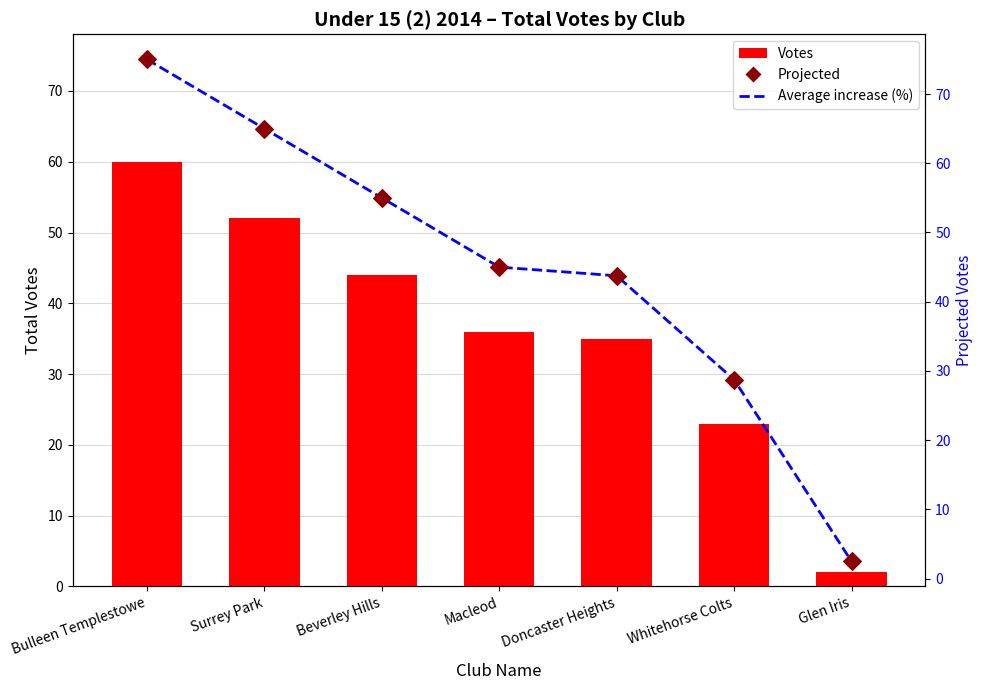

What are all the series names shown in the legend?

Votes, Average increase (%), Projected